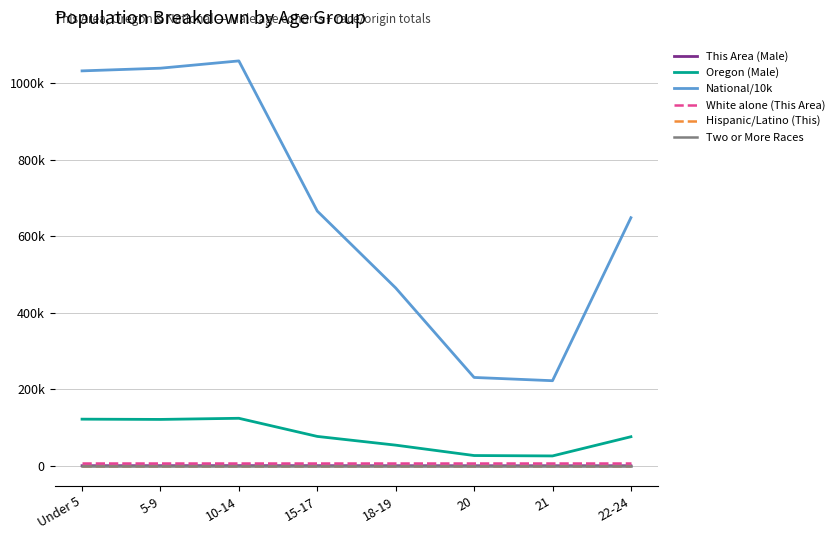

At which category is the sum across all series the highest?

10-14